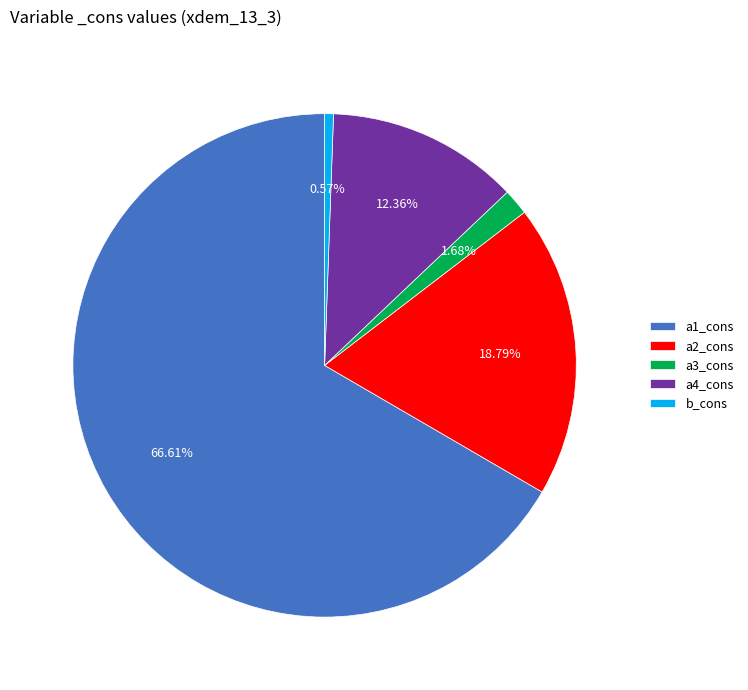

Which slice is the largest?

a1_cons